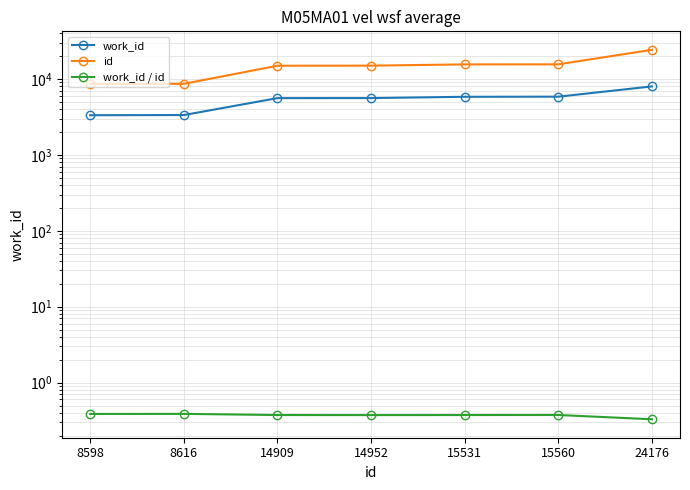

What are all the series names shown in the legend?

work_id, id, work_id / id